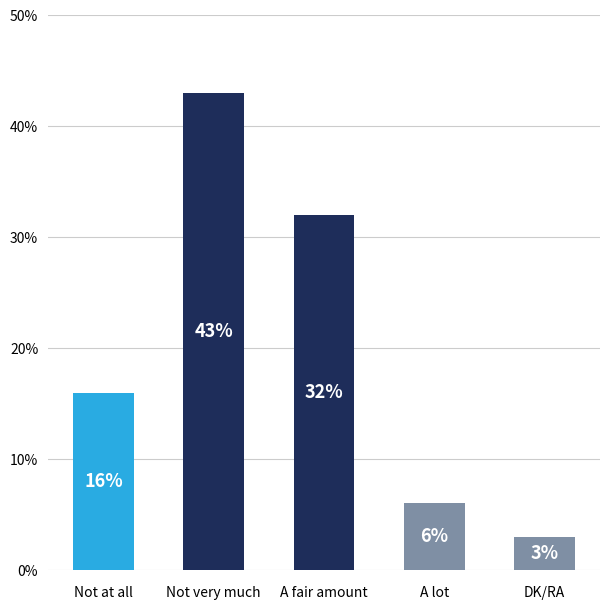

List the labels in order of value, largest first.

Not very much, A fair amount, Not at all, A lot, DK/RA